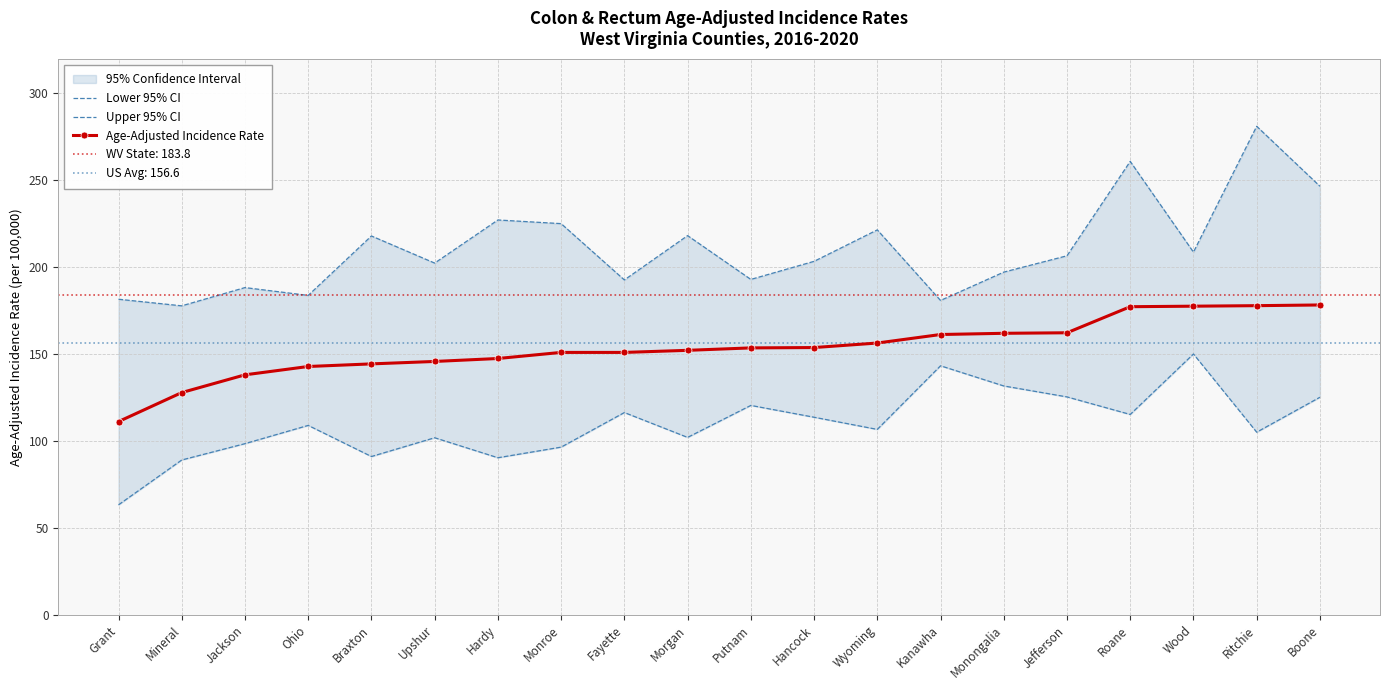

How many values in the Upper 95% CI series exceed 206?

10